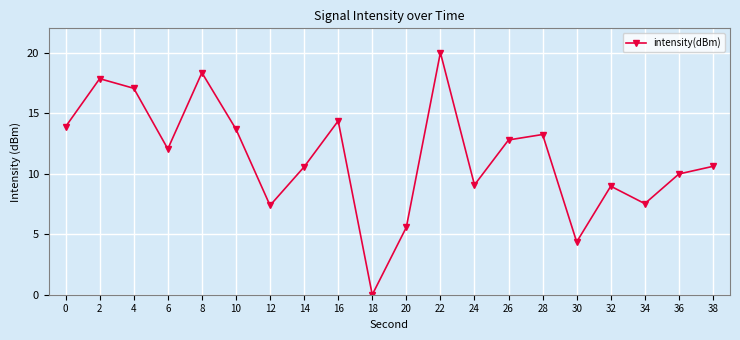

What is the greatest value displayed?

20.0